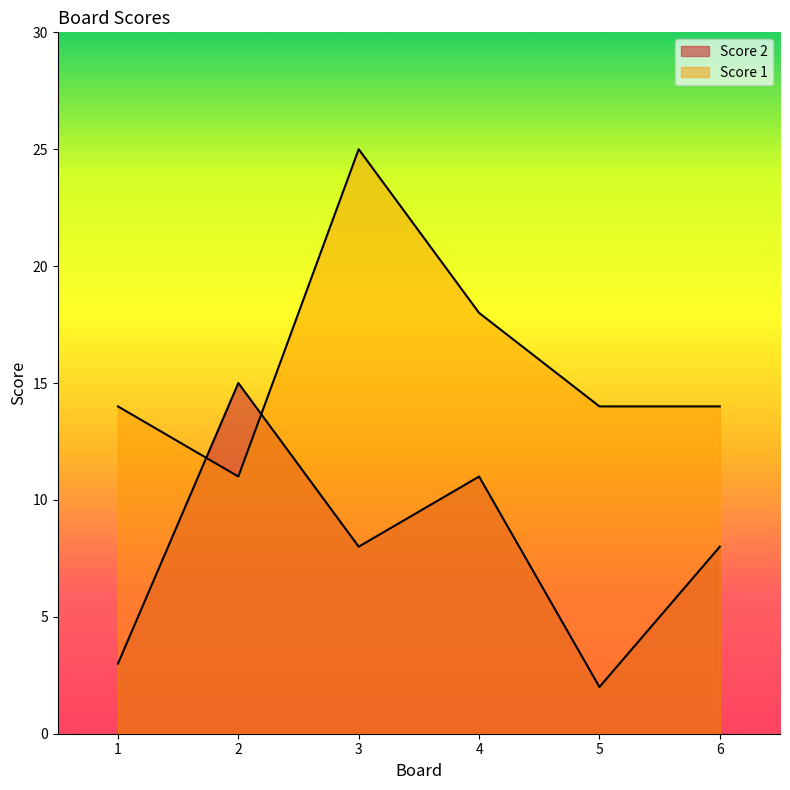

At which category does Score 2 reach its first local peak?

2